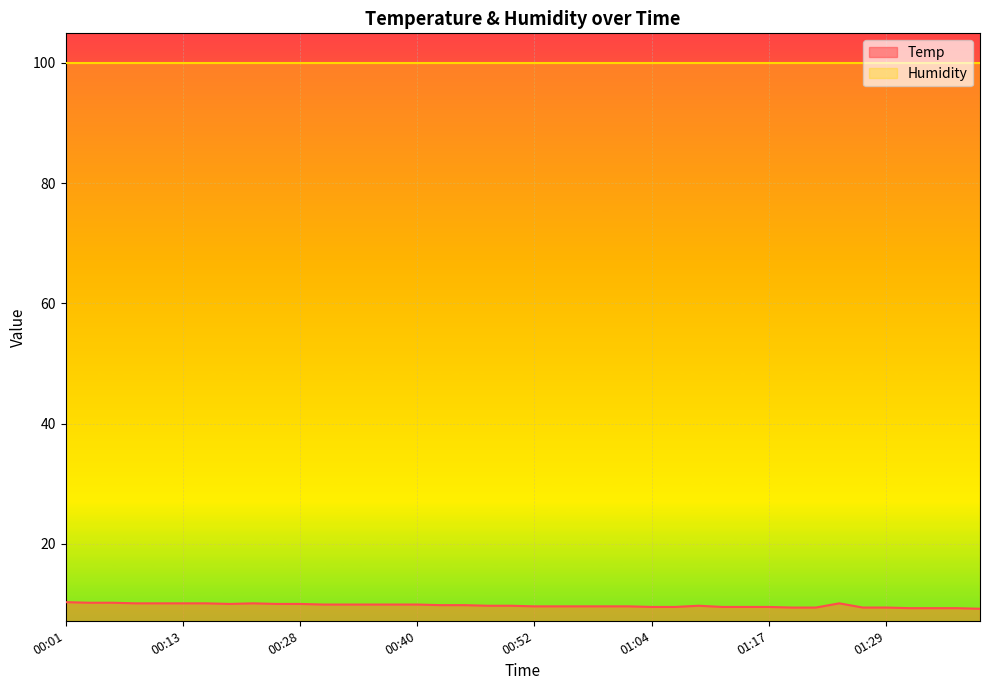

List the labels in order of value, largest first.

00:01, 00:03, 00:05, 00:08, 00:10, 00:13, 00:15, 00:23, 01:24, 00:20, 00:25, 00:28, 00:30, 00:33, 00:35, 00:37, 00:40, 00:42, 00:45, 00:47, 00:50, 01:09, 00:52, 00:55, 00:57, 01:00, 01:02, 01:04, 01:07, 01:12, 01:14, 01:17, 01:19, 01:22, 01:26, 01:29, 01:31, 01:34, 01:36, 01:38